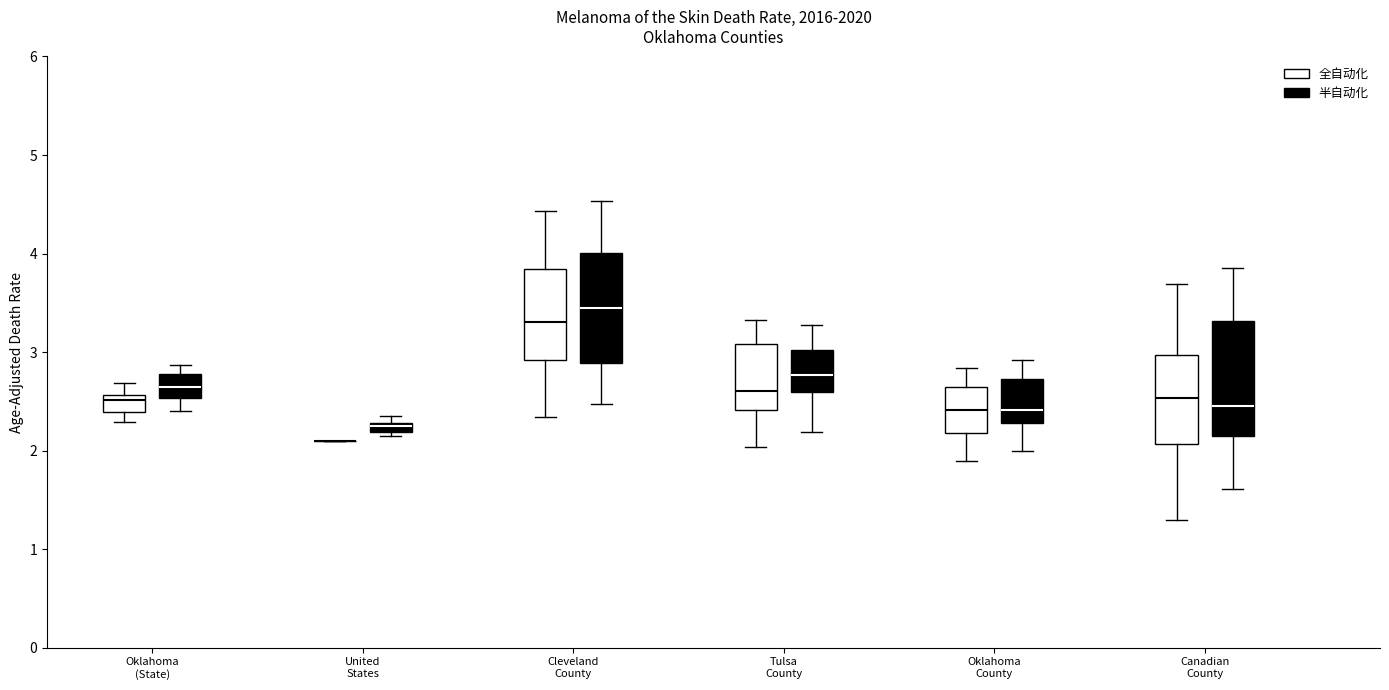

Where is the lower edge of the box for Canadian County (半自动化) on the y-axis? The values are not printed on the chart, so give them approximately, as read against the axis.

2.2